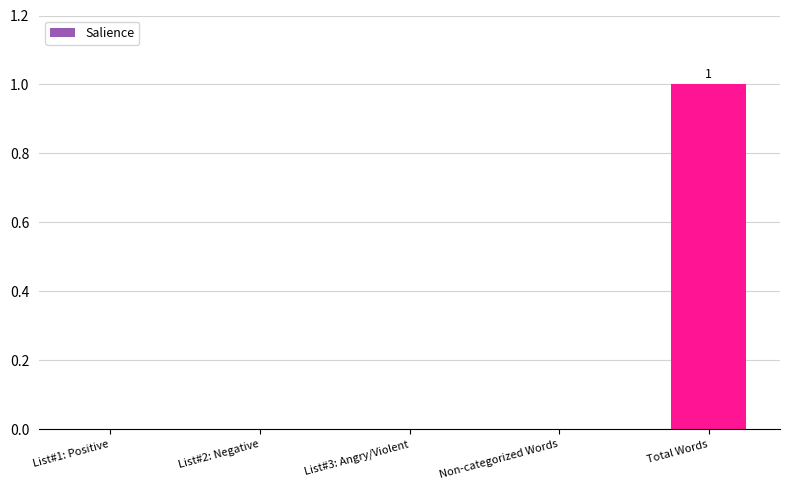

Reading left to right, extract all data points from this chart.

0	0	0	0	1